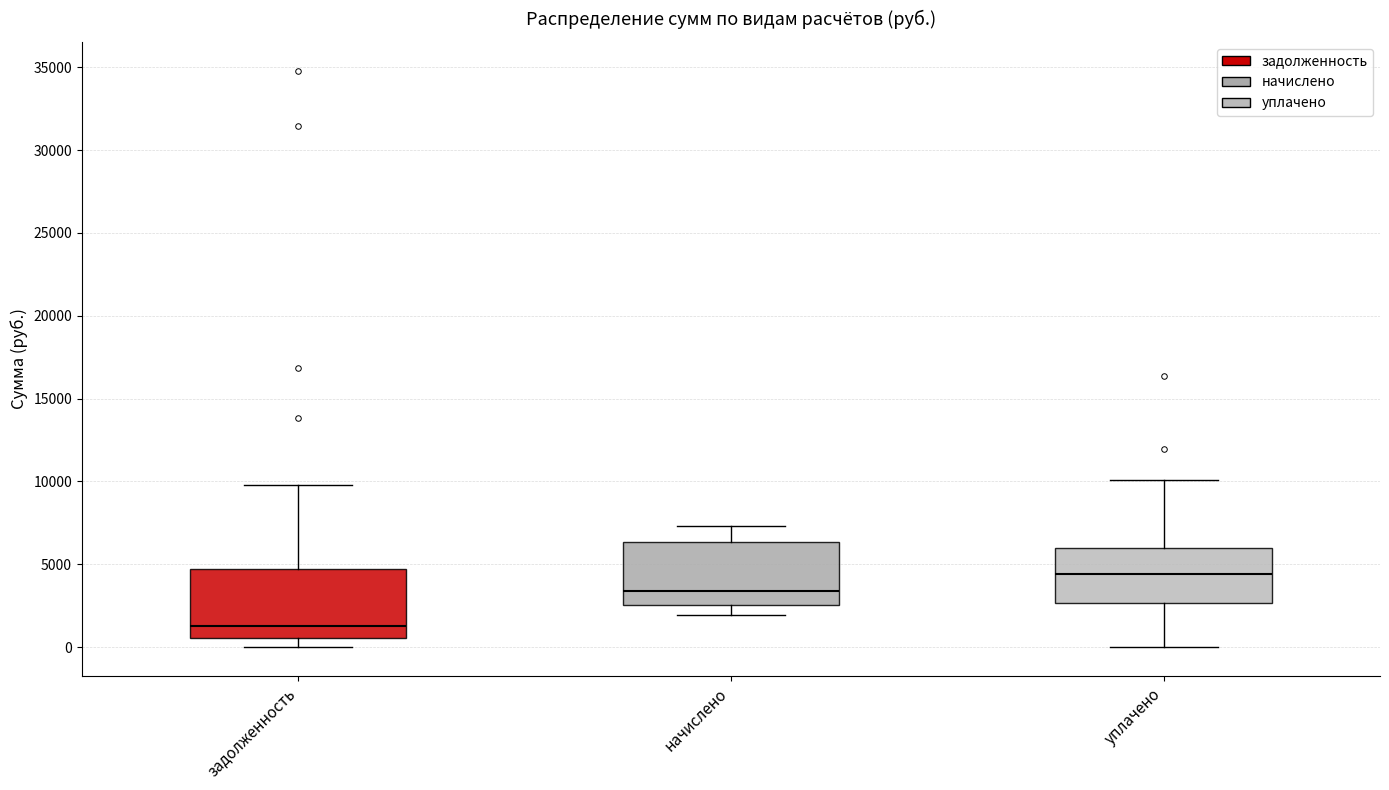

Where does the median line of the box for начислено sit on the y-axis? The values are not printed on the chart, so give them approximately, as read against the axis.

3500